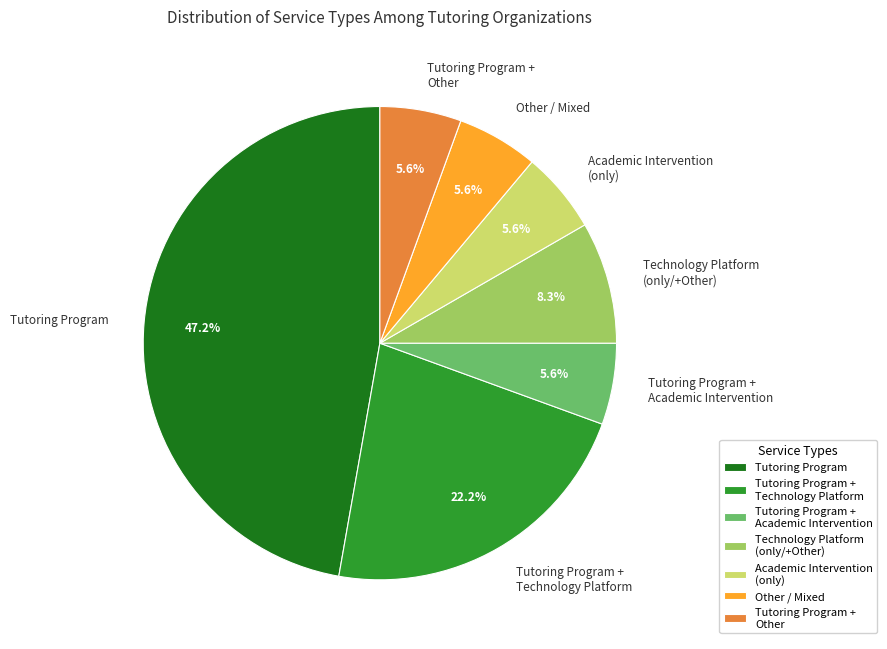

Does Other / Mixed represent more than half of the total?

No